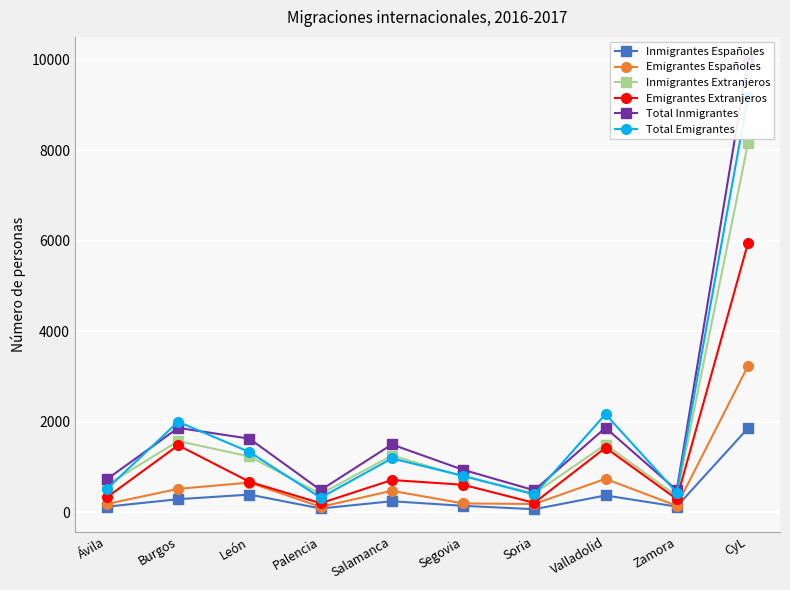

What is the label of the 6th point from the right?

Salamanca